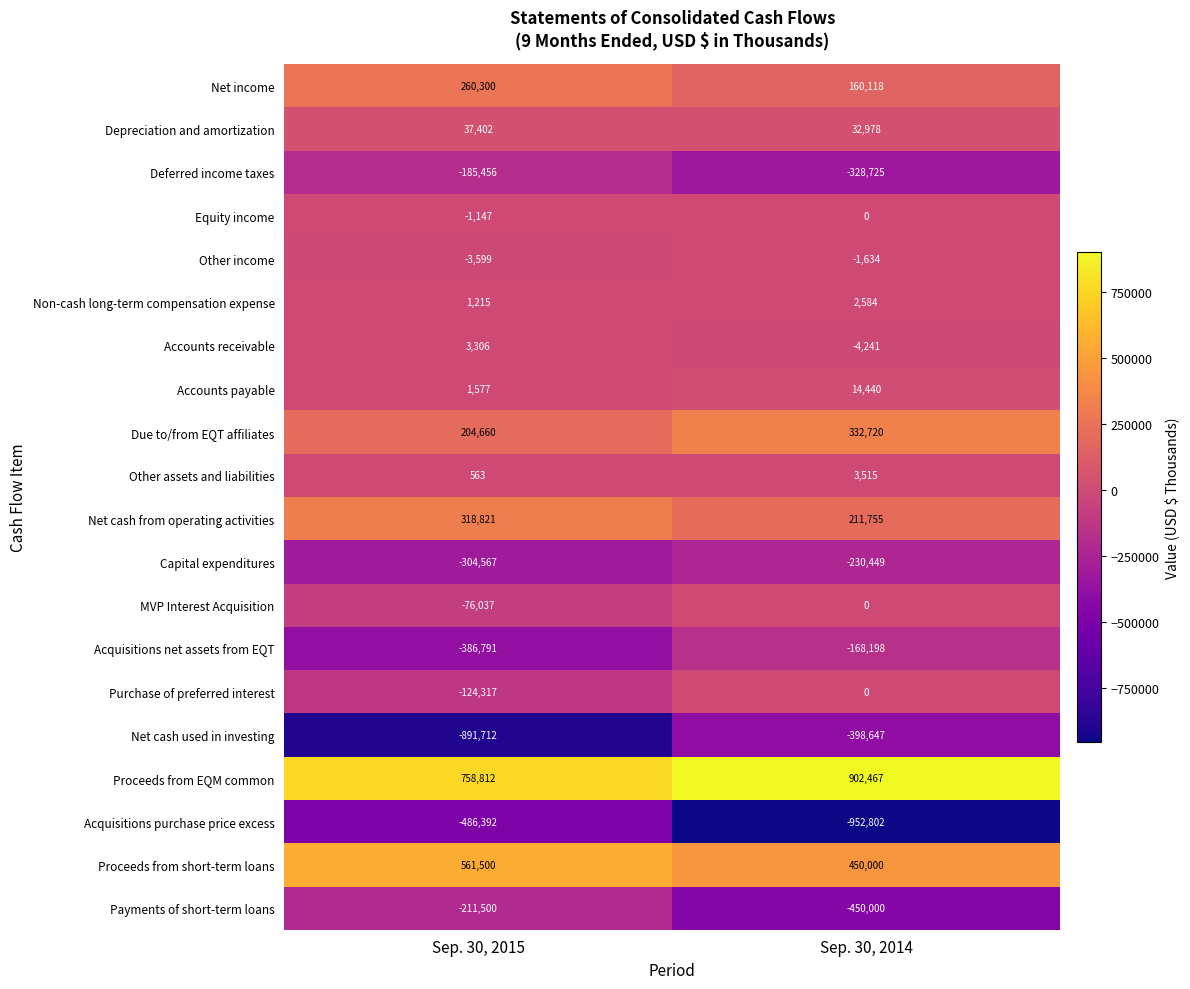

What is the sum of the Net cash used in investing values at Sep. 30, 2015 and Sep. 30, 2014?

-1290359